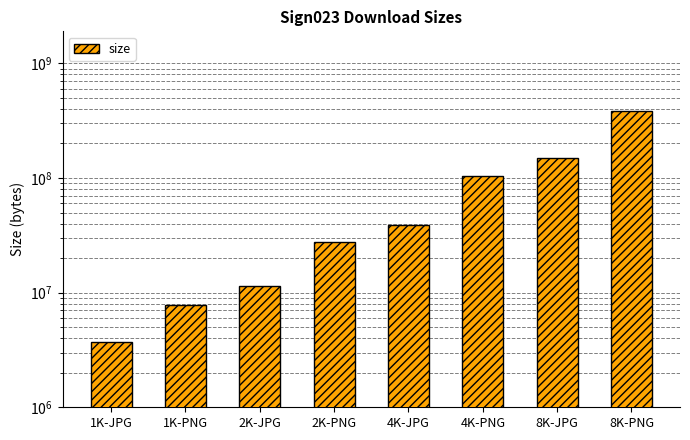

Count the number of values greater than 39108965.

3